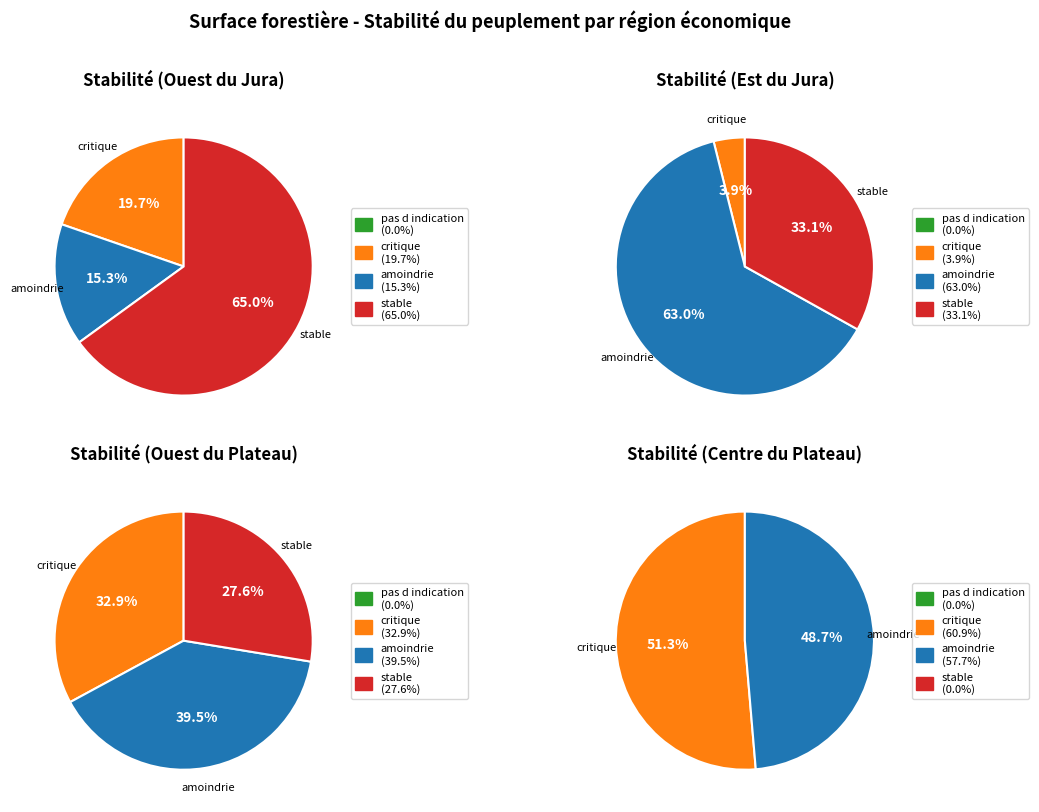

How many slices are in this pie chart?

4